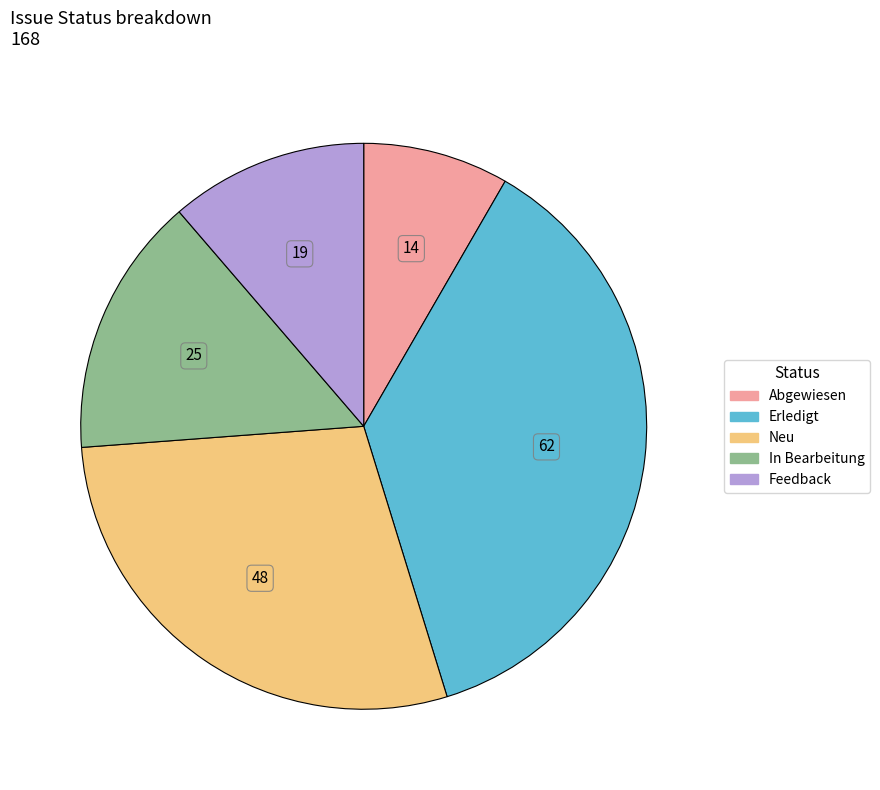

What is the ratio of the value at Abgewiesen to the value at Feedback?

0.7